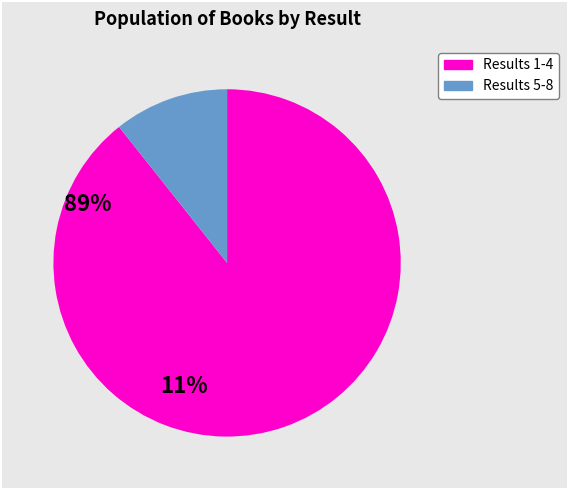

Does any single category account for the majority?

Yes